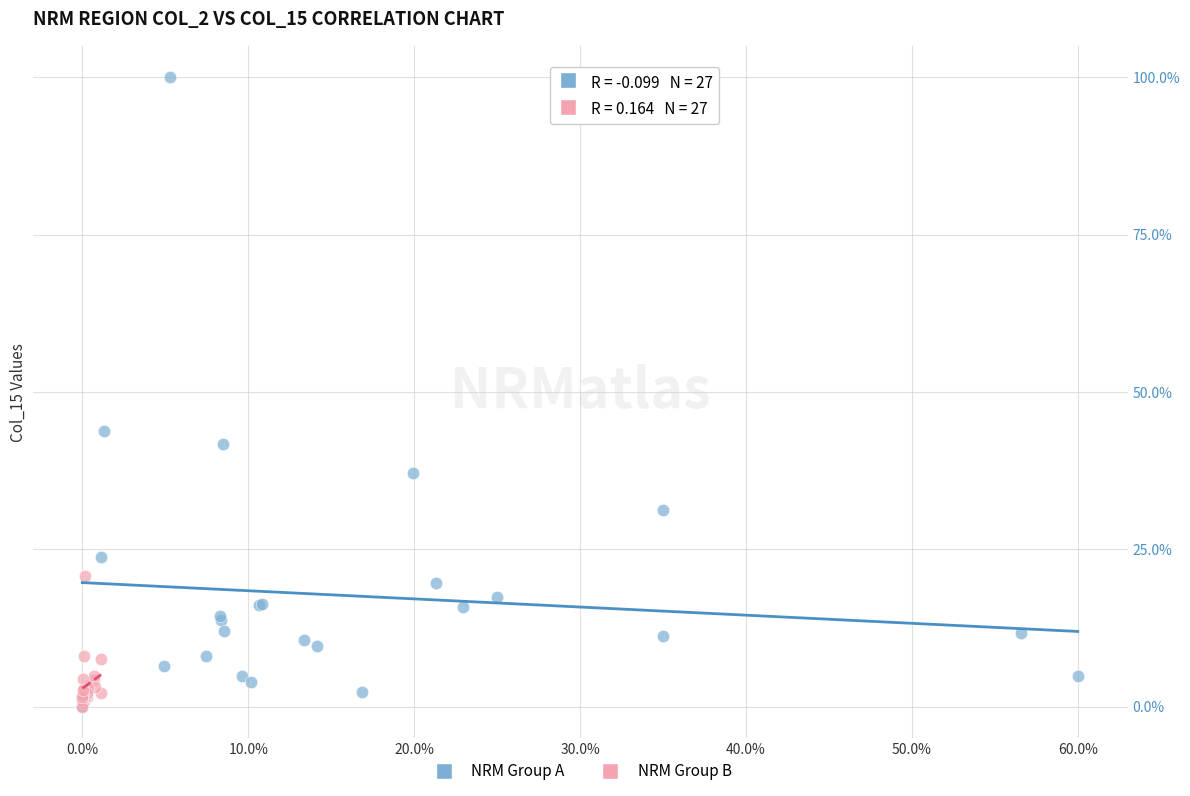

Which series reaches the maximum Y coordinate?

NRM Group A